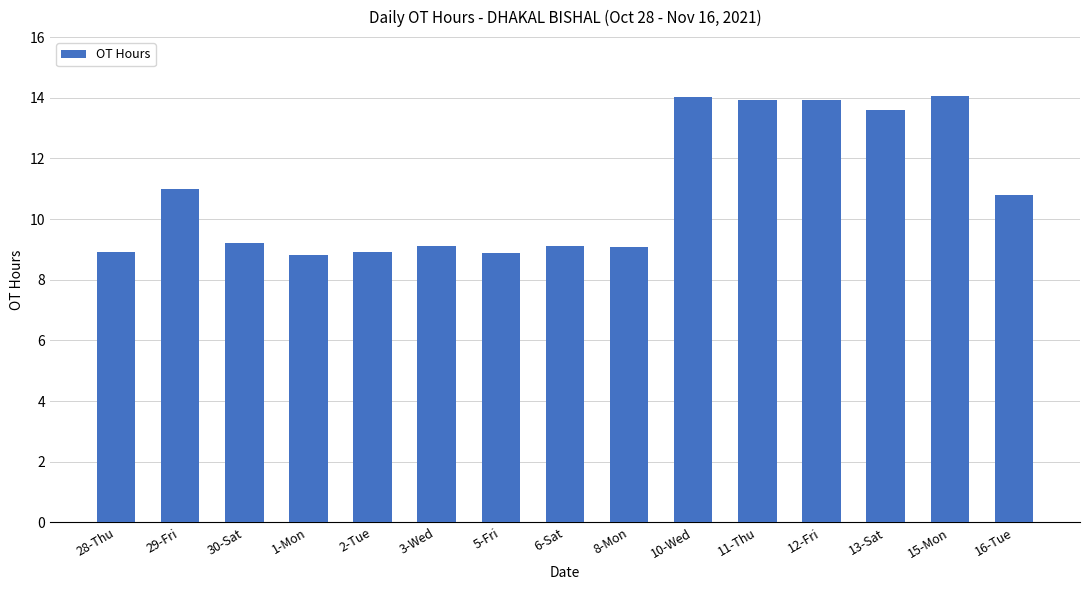

What position from the left is 16-Tue?

15